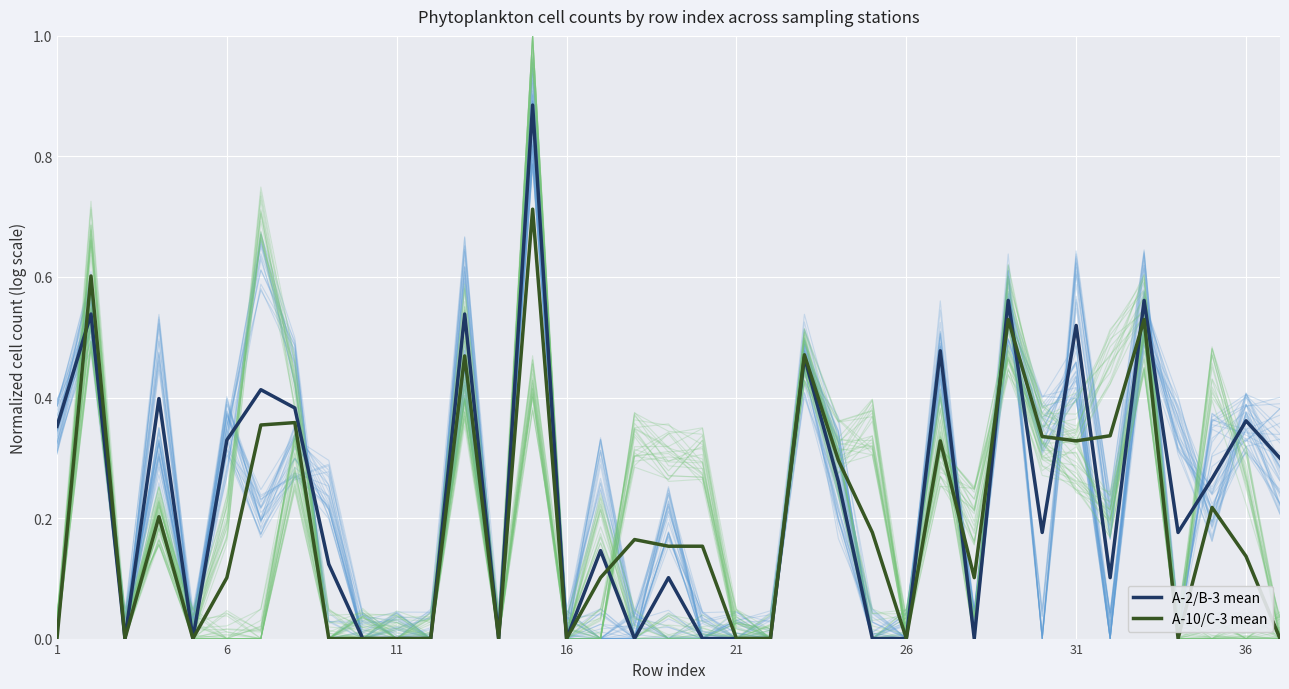

True or false: A-2/B-3 mean has a value of 0.0 at 21.

True